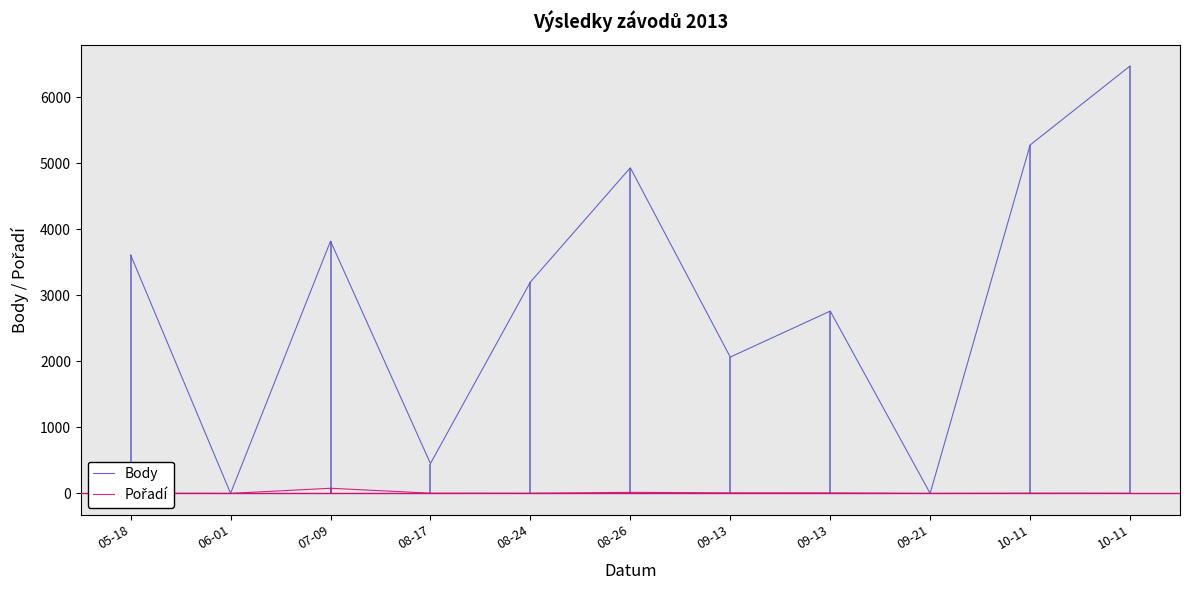

How many distinct data groups are displayed?

2